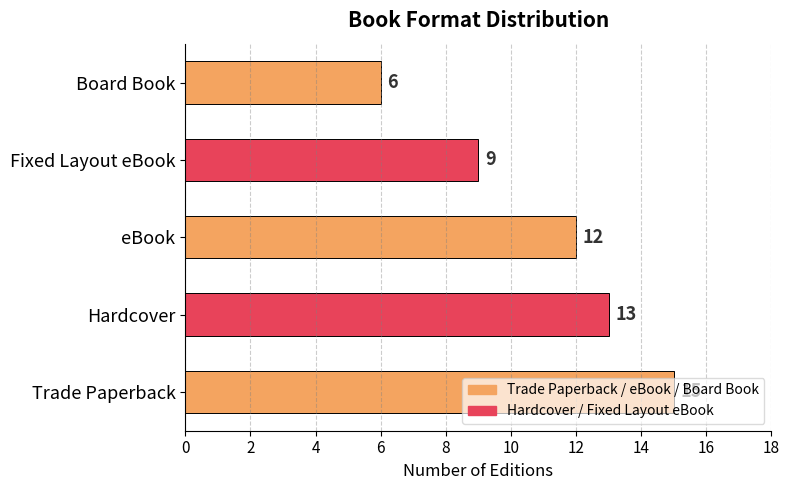

Are the bars grouped side by side (vs. stacked)?

No